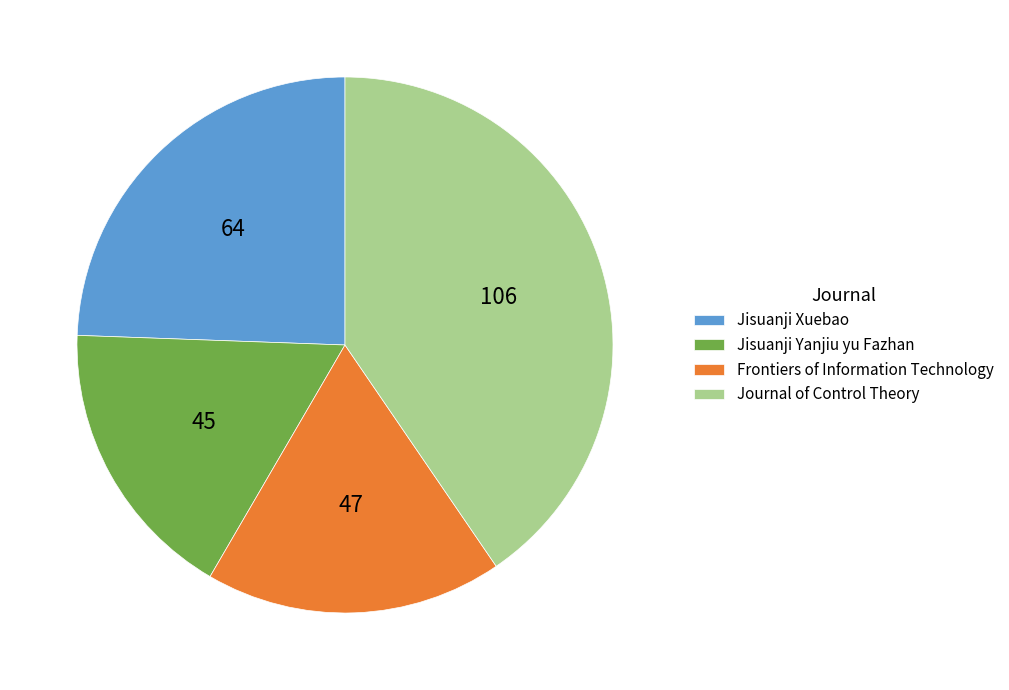

Is there any slice that represents more than half of the pie?

No